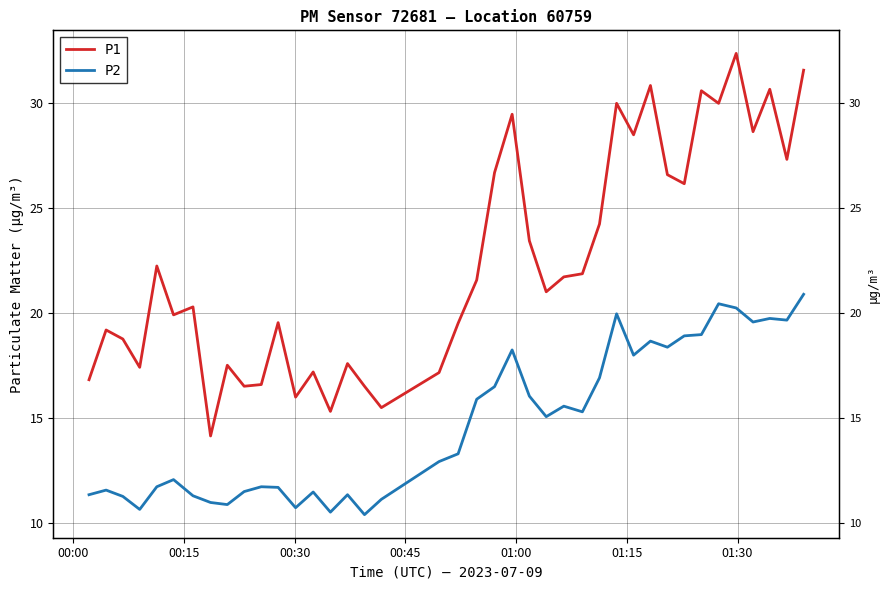

Reading left to right, transcribe all the data shown in this chart.

P1: 16.8	19.2	18.8	17.4	22.2	19.9	20.3	14.2	17.5	16.5	16.6	19.6	16.0	17.2	15.3	17.6	16.5	15.5	17.2	19.5	21.6	26.7	29.5	23.4	21.0	21.7	21.9	24.2	30.0	28.5	30.9	26.6	26.2	30.6	30.0	32.4	28.6	30.7	27.3	31.6
P2: 11.3	11.6	11.3	10.7	11.7	12.1	11.3	11.0	10.9	11.5	11.7	11.7	10.7	11.5	10.5	11.3	10.4	11.1	12.9	13.3	15.9	16.5	18.2	16.1	15.1	15.6	15.3	16.9	20.0	18.0	18.7	18.4	18.9	19.0	20.4	20.2	19.6	19.8	19.7	20.9